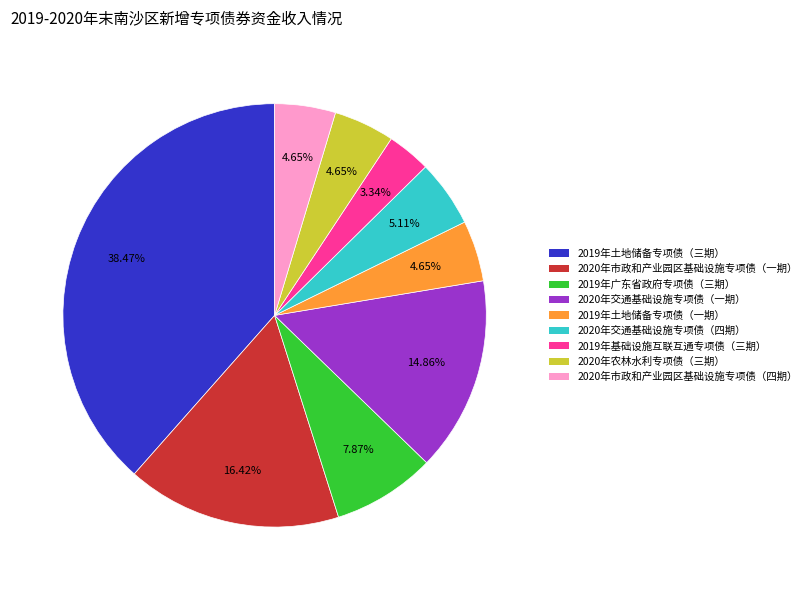

Does any single category account for the majority?

No